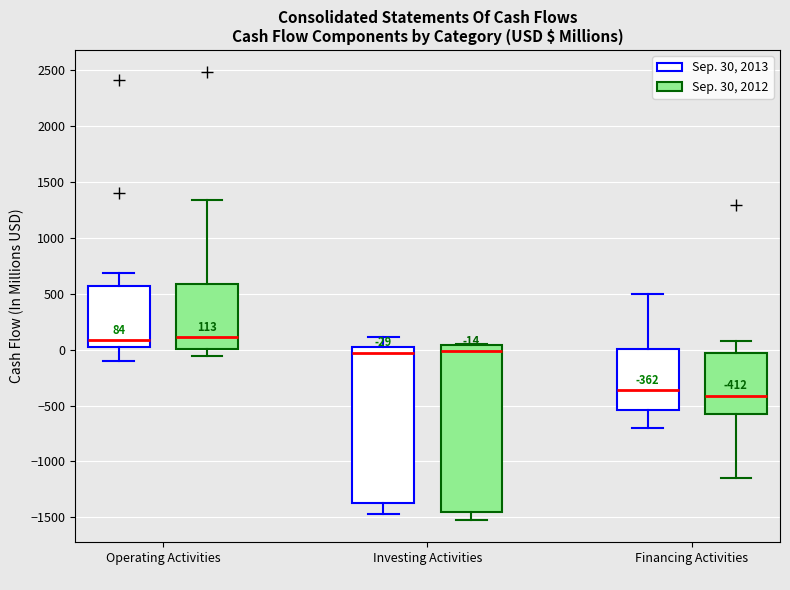

Comparing the boxes themselves (not the whiskers), which one is the tallest?

Investing Activities (Sep. 30, 2012)